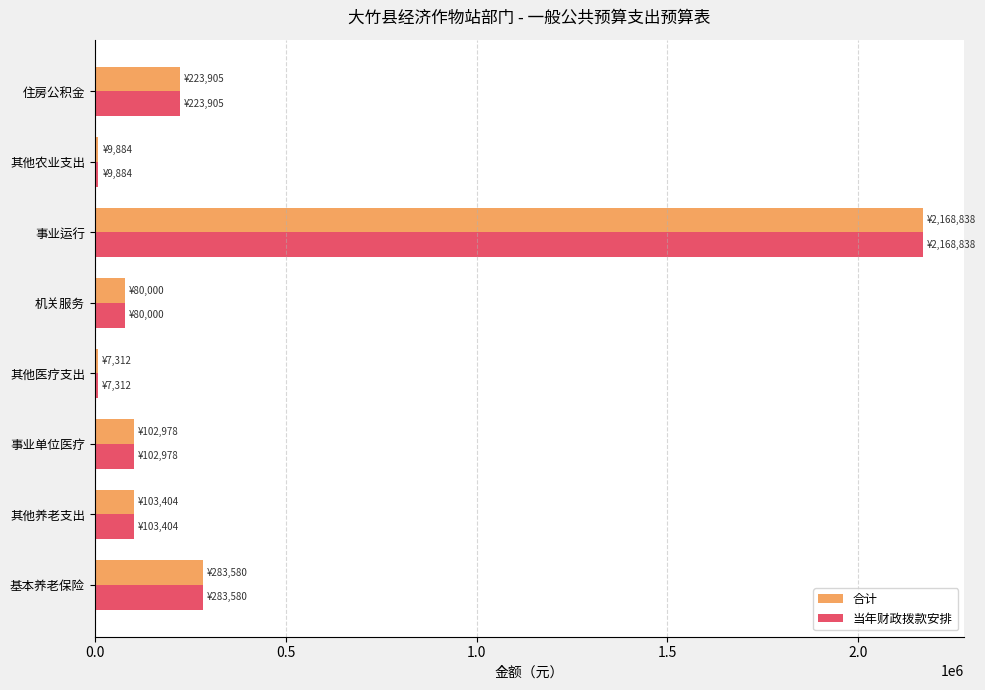

What is the difference between the 当年财政拨款安排 values at 事业运行 and 机关服务?

2088838